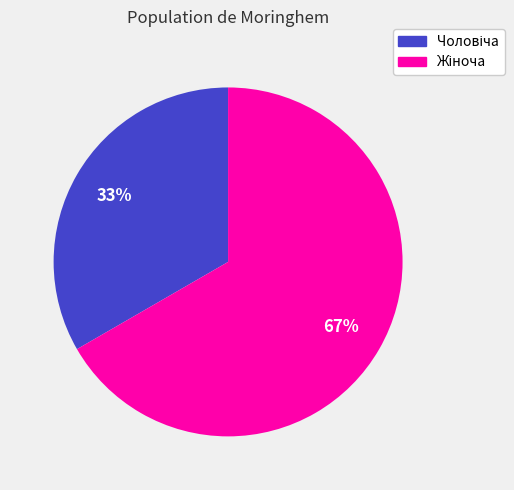

To the nearest percent, what is the average slice percentage?

50%